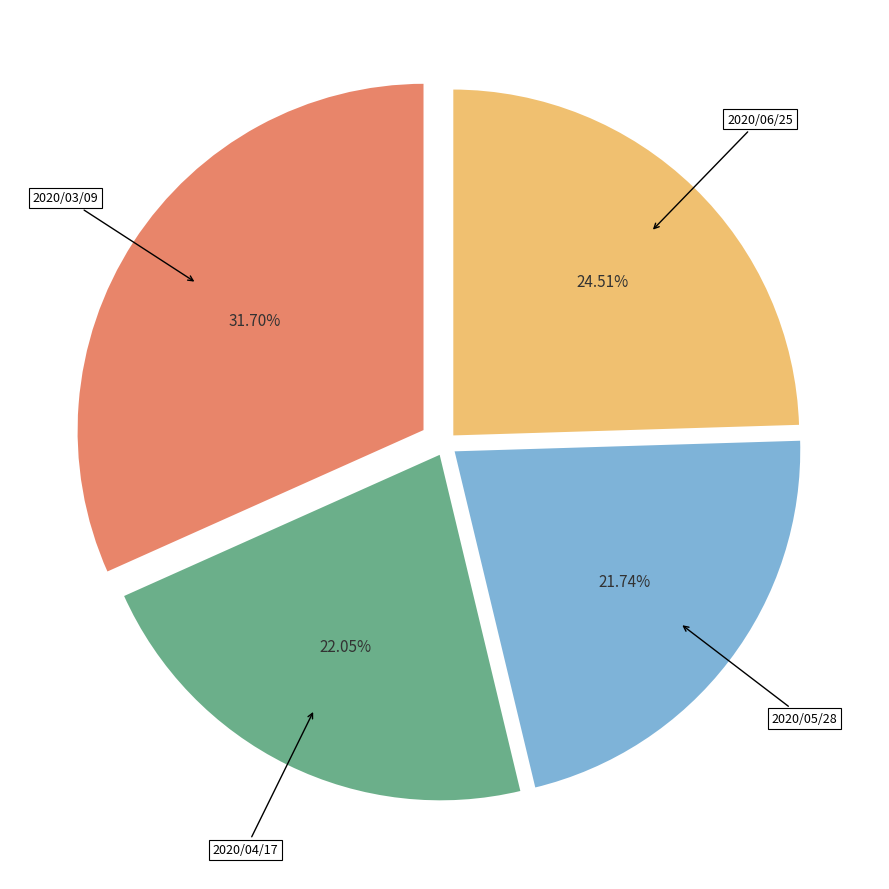

The 2020/03/09 slice represents 32% of the pie. True or false?

True